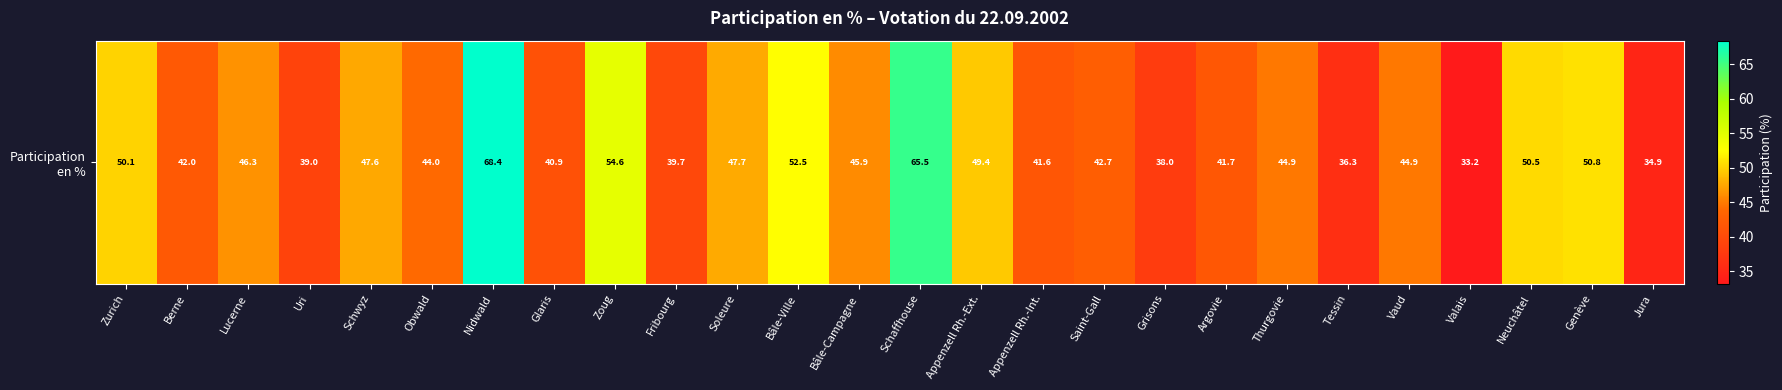

At which label does the data first exceed 44?

Zurich